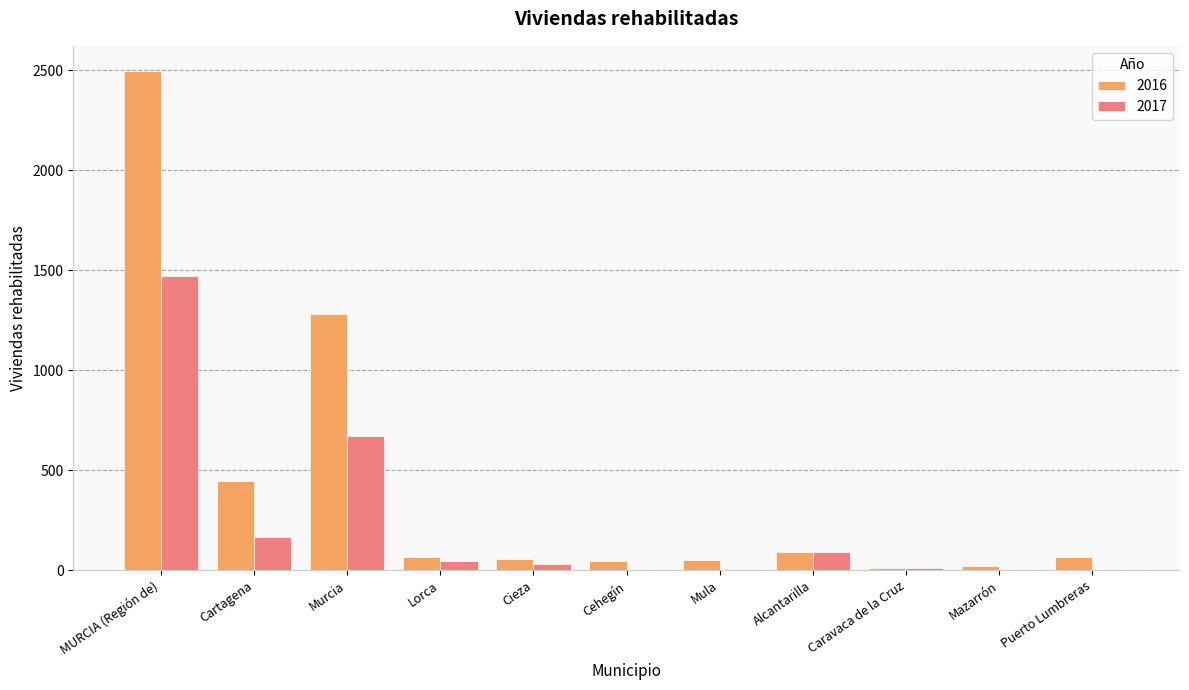

Which series has the largest total across all categories?

2016